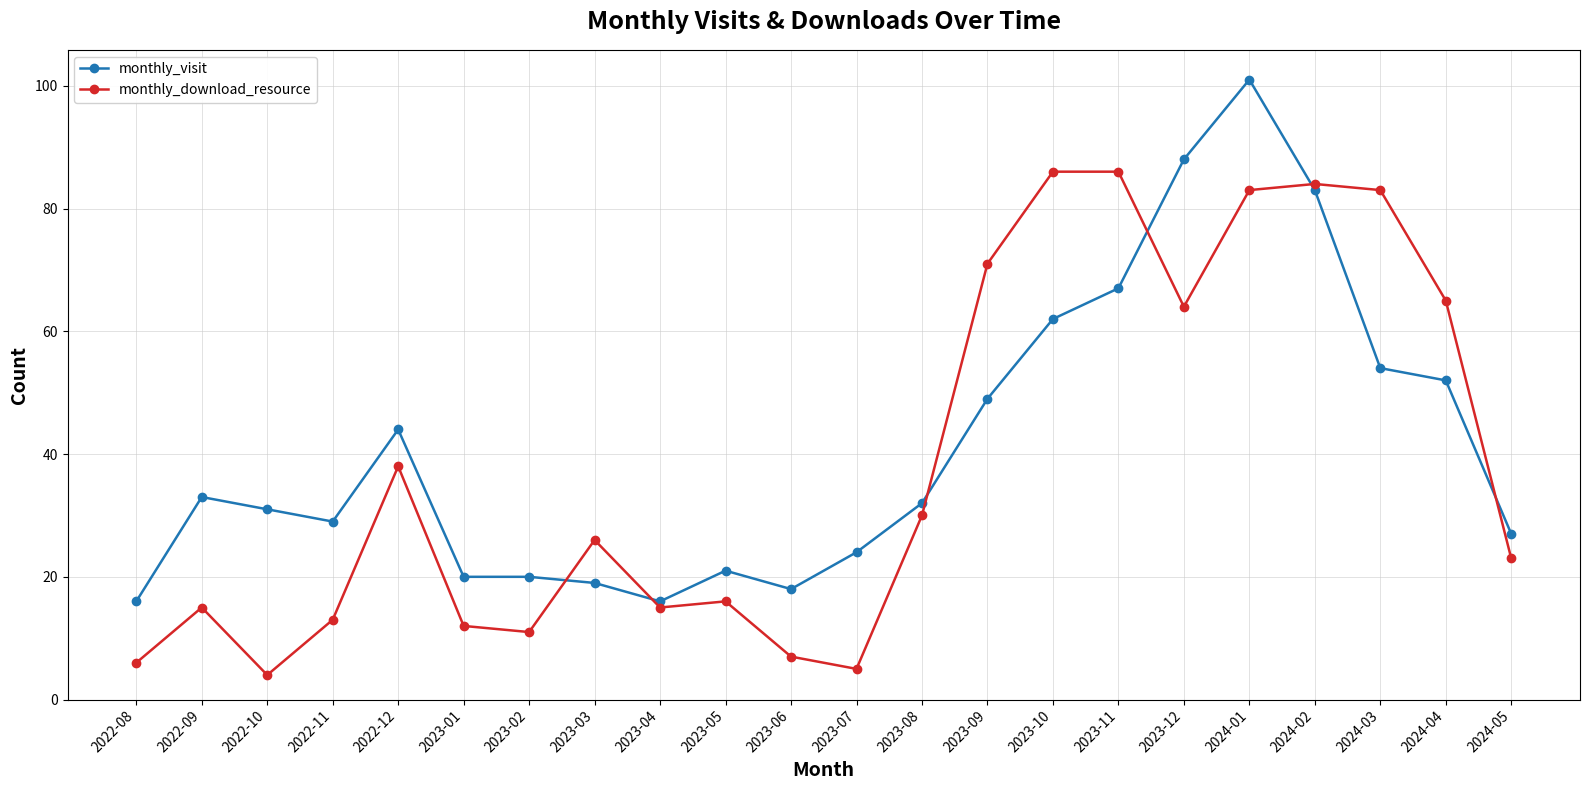

Is it true that monthly_download_resource equals 45 at 2024-01?

False